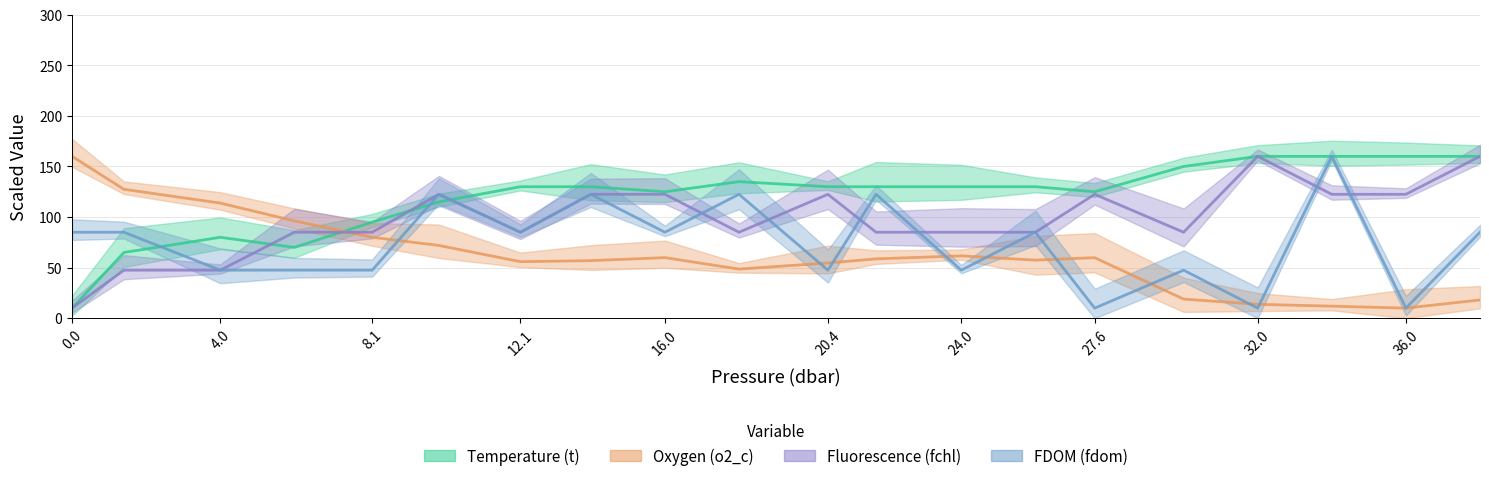

Reading right to left, transcribe all the data shown in this chart.

Temperature (t): 38.0=160.0	36.0=160.0	34.0=160.0	32.0=160.0	30.0=150.0	27.6=125.0	26.0=130.0	24.0=130.0	21.7=130.0	20.4=130.0	18.0=135.0	16.0=125.0	14.0=130.0	12.1=130.0	9.9=115.0	8.1=95.0	6.0=70.0	4.0=80.0	1.4=65.0	0.0=10.0
Oxygen (o2_c): 38.0=18.1	36.0=10.0	34.0=11.9	32.0=13.8	30.0=18.9	27.6=59.9	26.0=57.4	24.0=61.6	21.7=58.7	20.4=54.6	18.0=48.6	16.0=59.9	14.0=56.9	12.1=55.9	9.9=71.9	8.1=80.0	6.0=96.2	4.0=113.8	1.4=127.4	0.0=160.0
Fluorescence (fchl): 38.0=160.0	36.0=122.5	34.0=122.5	32.0=160.0	30.0=85.0	27.6=122.5	26.0=85.0	24.0=85.0	21.7=85.0	20.4=122.5	18.0=85.0	16.0=122.5	14.0=122.5	12.1=85.0	9.9=122.5	8.1=85.0	6.0=85.0	4.0=47.5	1.4=47.5	0.0=10.0
FDOM (fdom): 38.0=85.0	36.0=10.0	34.0=160.0	32.0=10.0	30.0=47.5	27.6=10.0	26.0=85.0	24.0=47.5	21.7=122.5	20.4=47.5	18.0=122.5	16.0=85.0	14.0=122.5	12.1=85.0	9.9=122.5	8.1=47.5	6.0=47.5	4.0=47.5	1.4=85.0	0.0=85.0